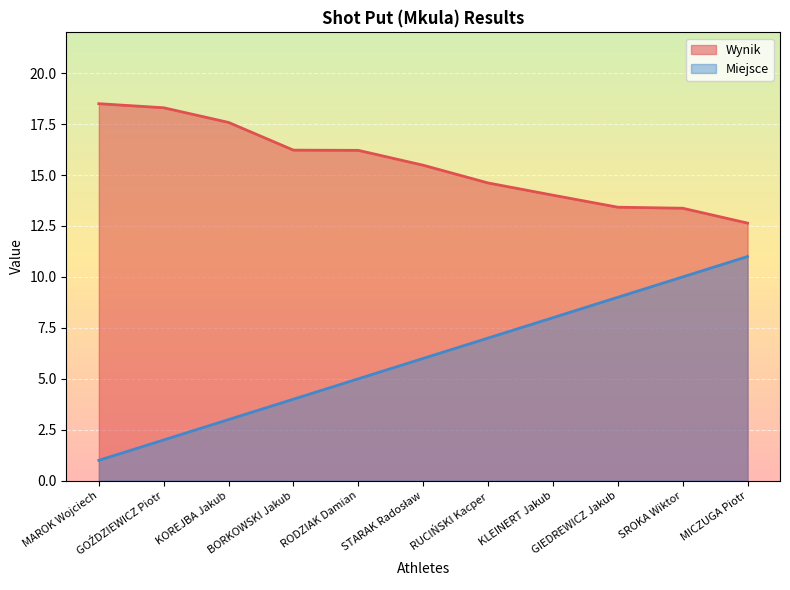

What position from the right is SROKA Wiktor?

2